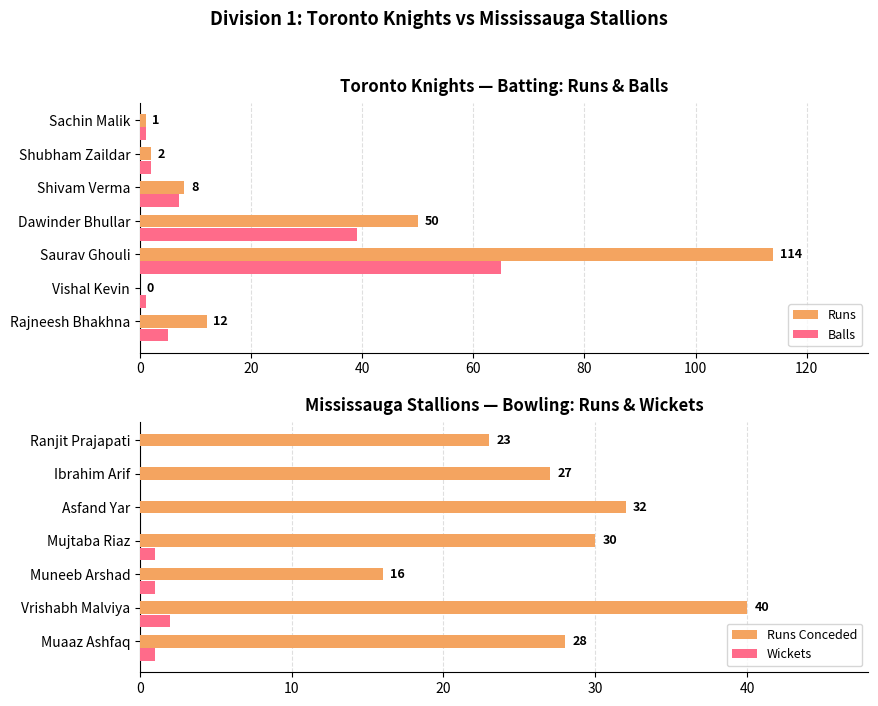

What is the difference between the maximum and second lowest values in the Balls series?

64